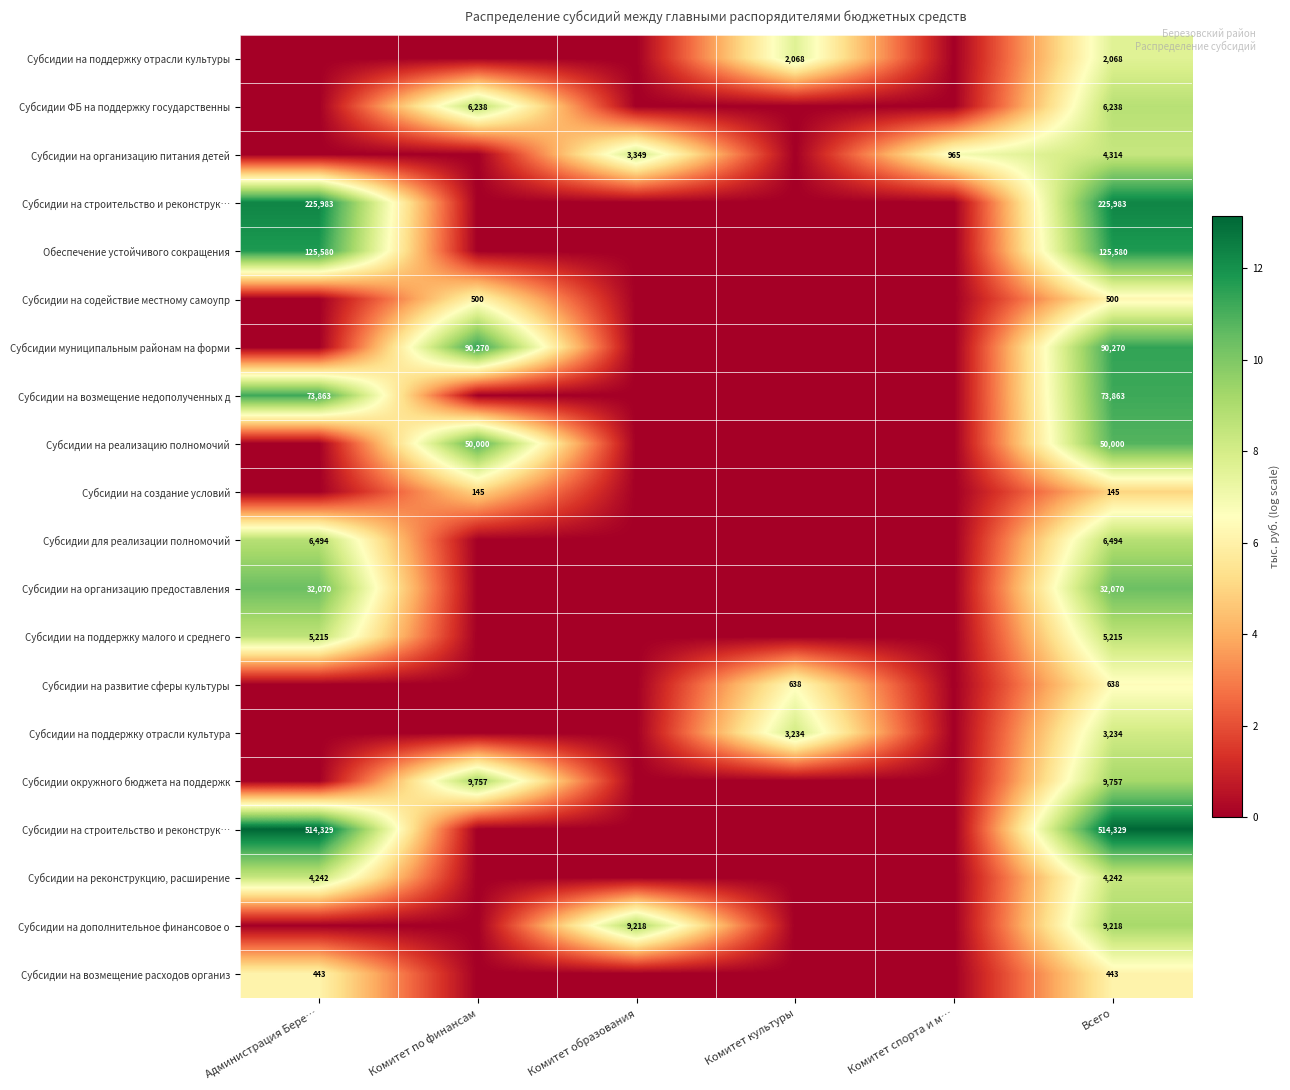

What is the difference between the highest and lowest values at Комитет культуры?

8.1